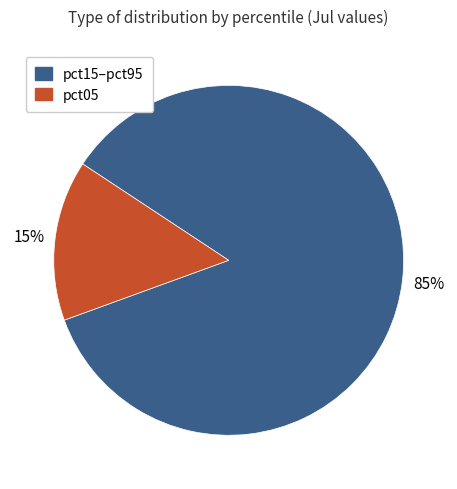

Does any single category account for the majority?

Yes